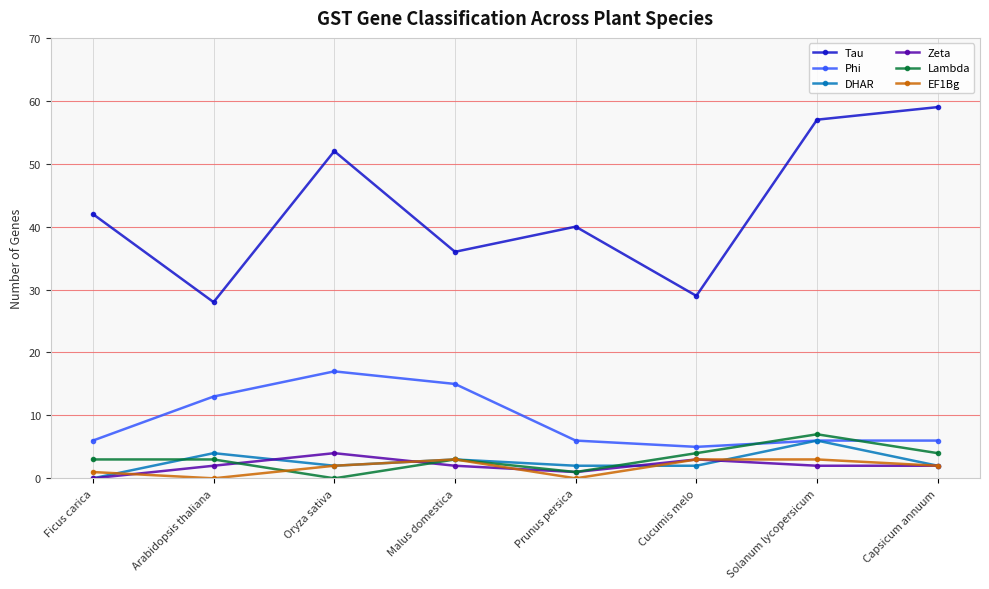

What is the difference between the second highest and minimum values in the Tau series?

29